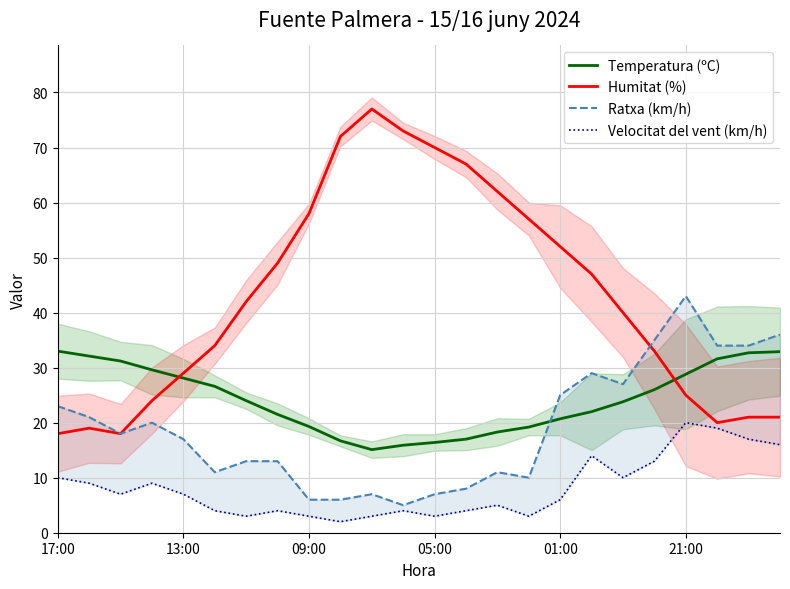

Is it true that Temperatura (ºC) equals 20.7 at 01:00?

True